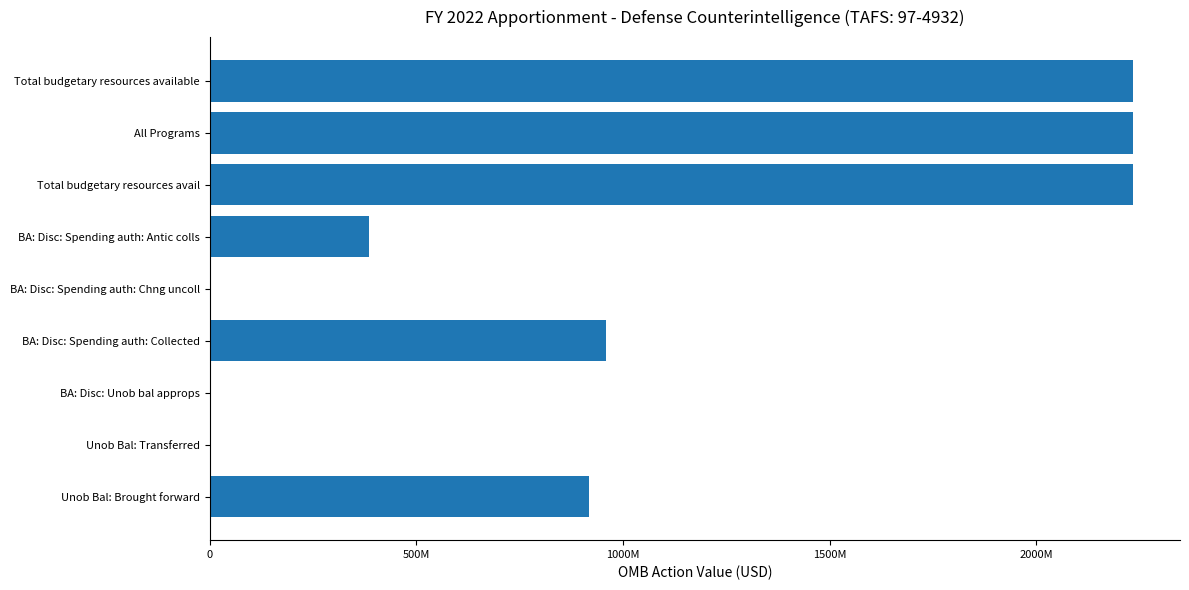

How many distinct data groups are displayed?

1